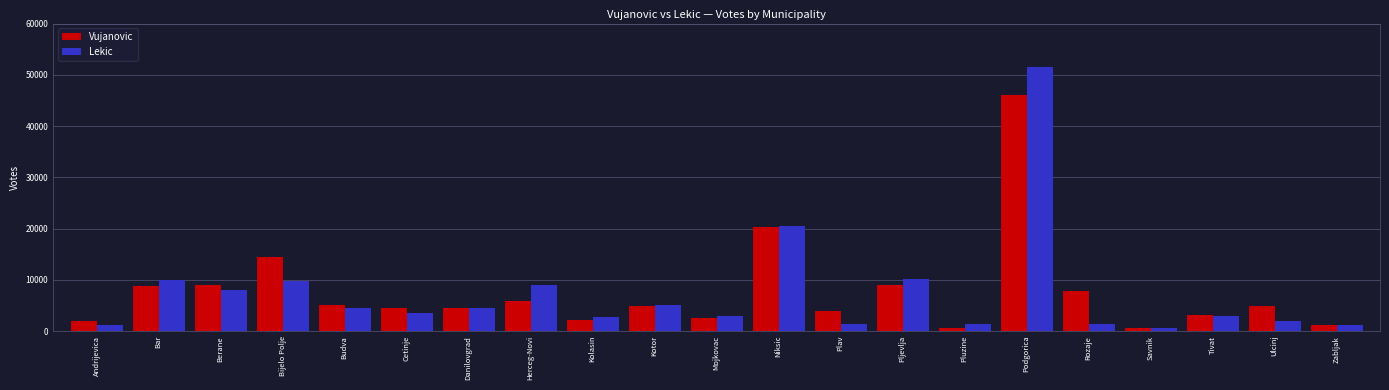

Are the bars grouped side by side (vs. stacked)?

Yes